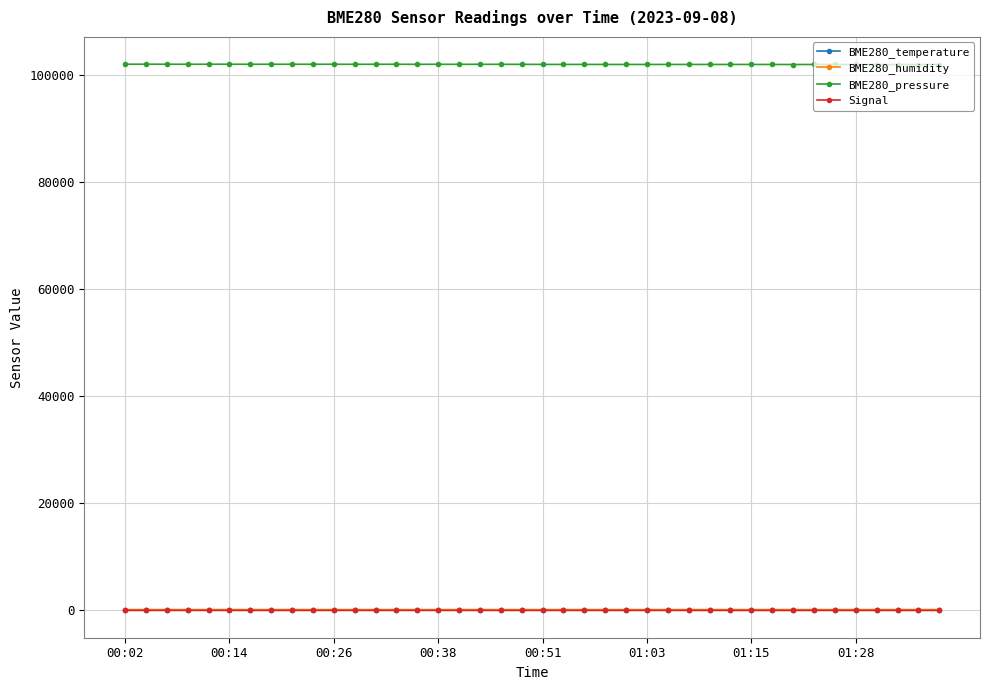

What are all the series names shown in the legend?

BME280_temperature, BME280_humidity, BME280_pressure, Signal